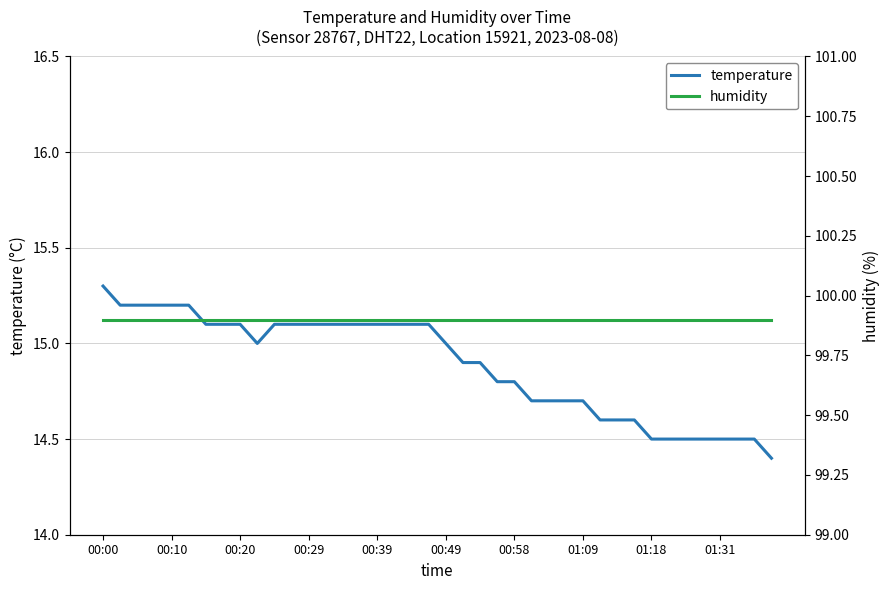

At 14, list the series in order from smallest to largest.

temperature, humidity